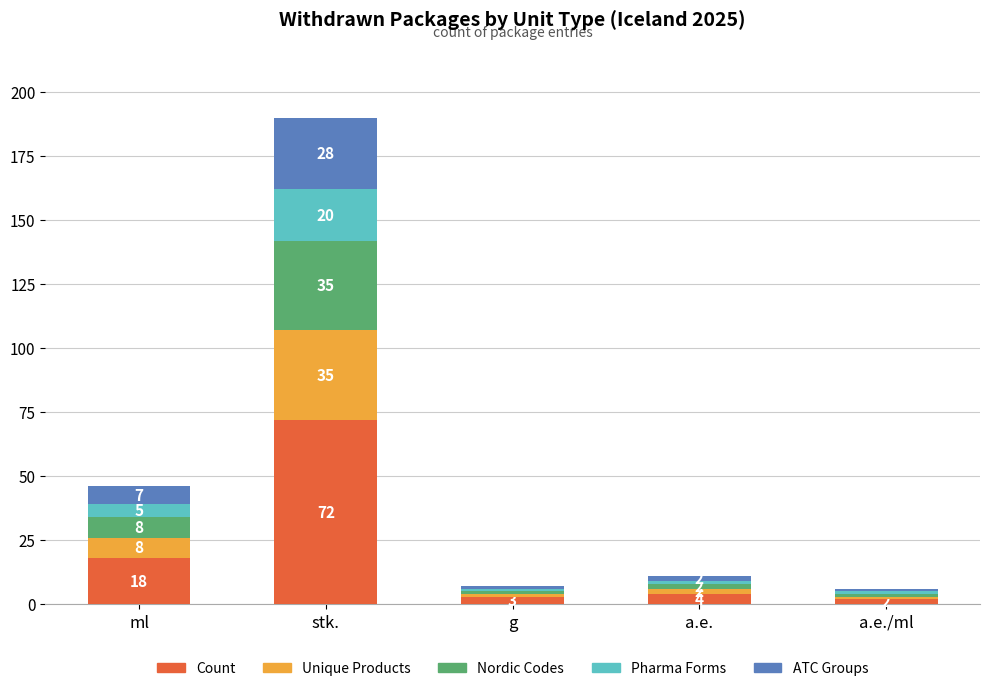

Are the bars grouped side by side (vs. stacked)?

No